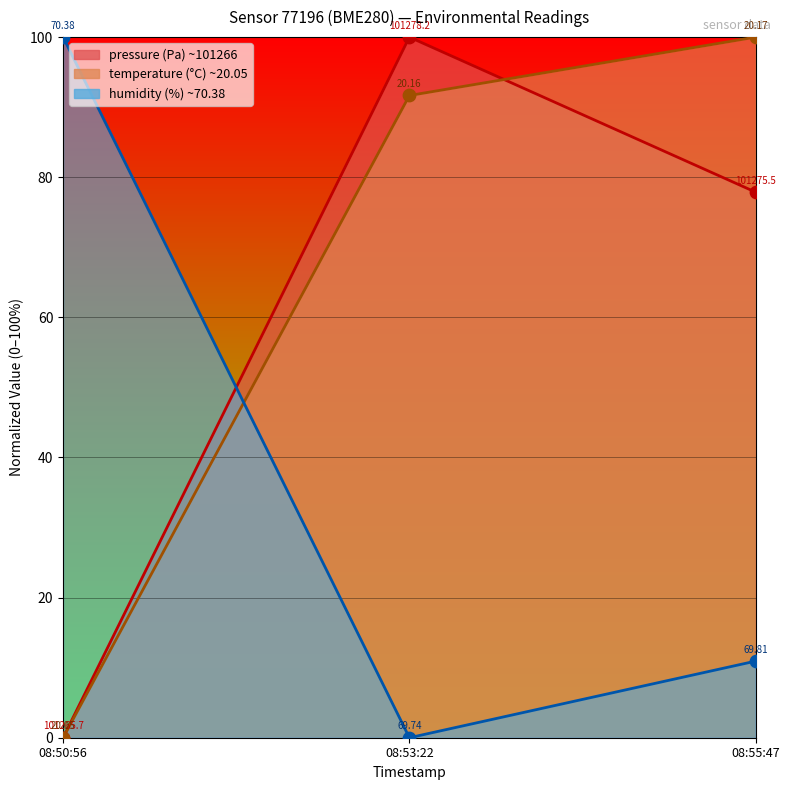

Which series has the widest spread of Y values?

pressure